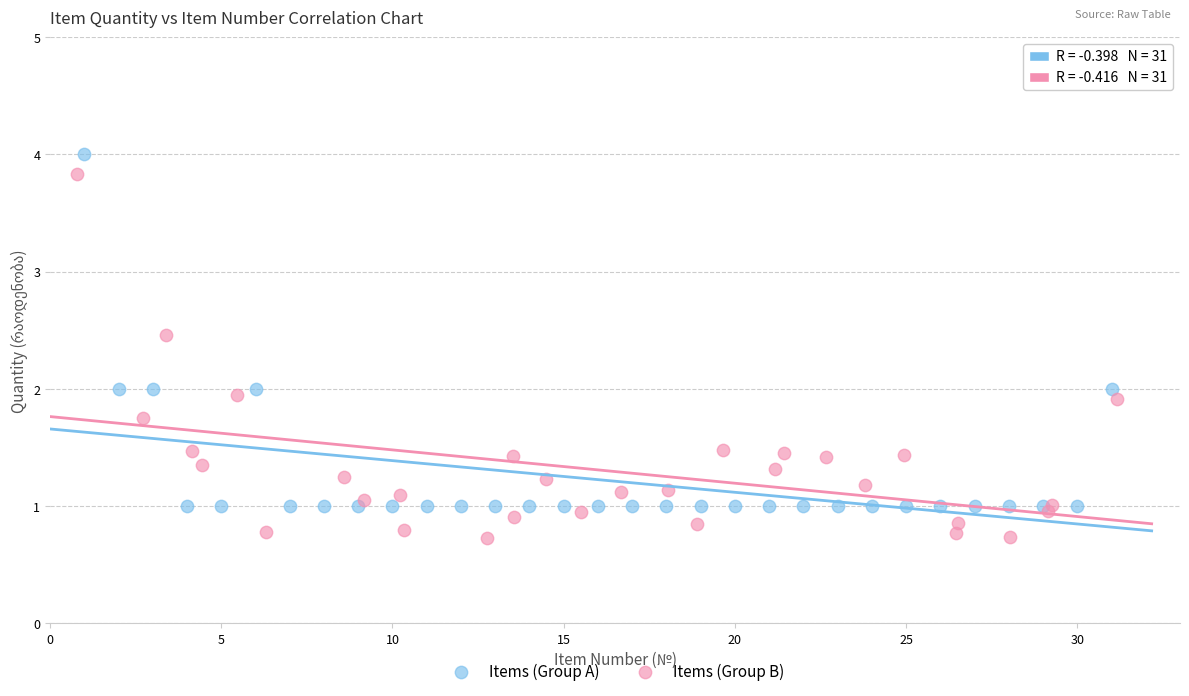

Which series contains the lowest Y value?

Items (Group B)